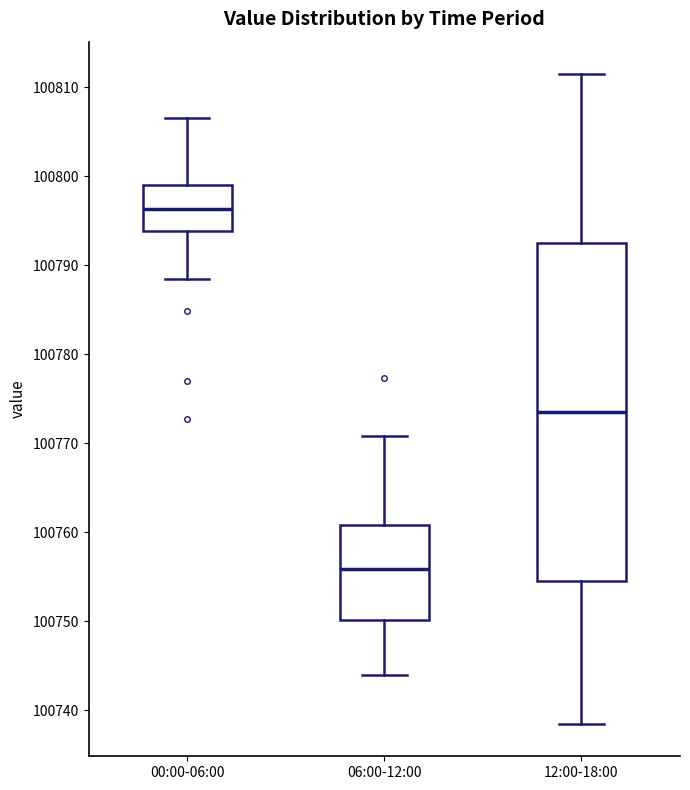

Reading left to right, read every box against the y-axis: the position of its median line, the range the box covers, and the ends of its whiskers. The values are not printed on the chart, so give them approximately, as read against the axis.

00:00-06:00: median 100796, box 100794 to 100799, whiskers 100789 to 100807
06:00-12:00: median 100756, box 100750 to 100761, whiskers 100744 to 100771
12:00-18:00: median 100774, box 100755 to 100793, whiskers 100739 to 100812